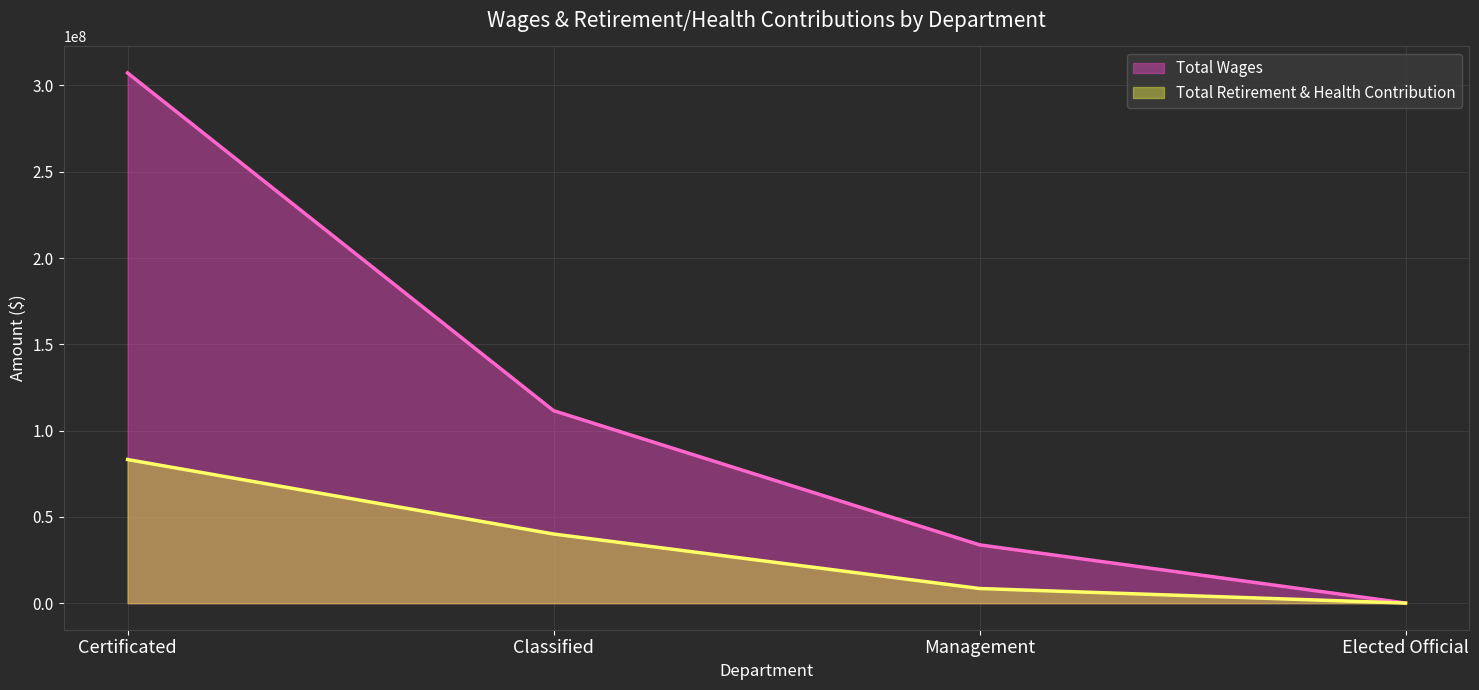

True or false: Total Wages and Total Retirement & Health Contribution intersect in this chart.

False